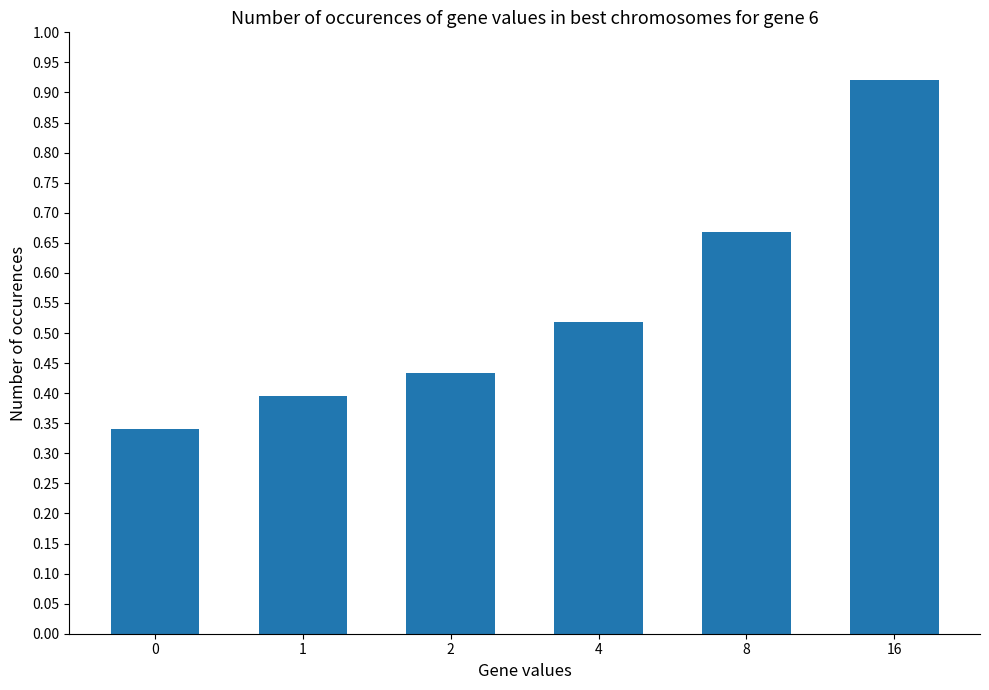

Between 0 and 4, which is larger?

4